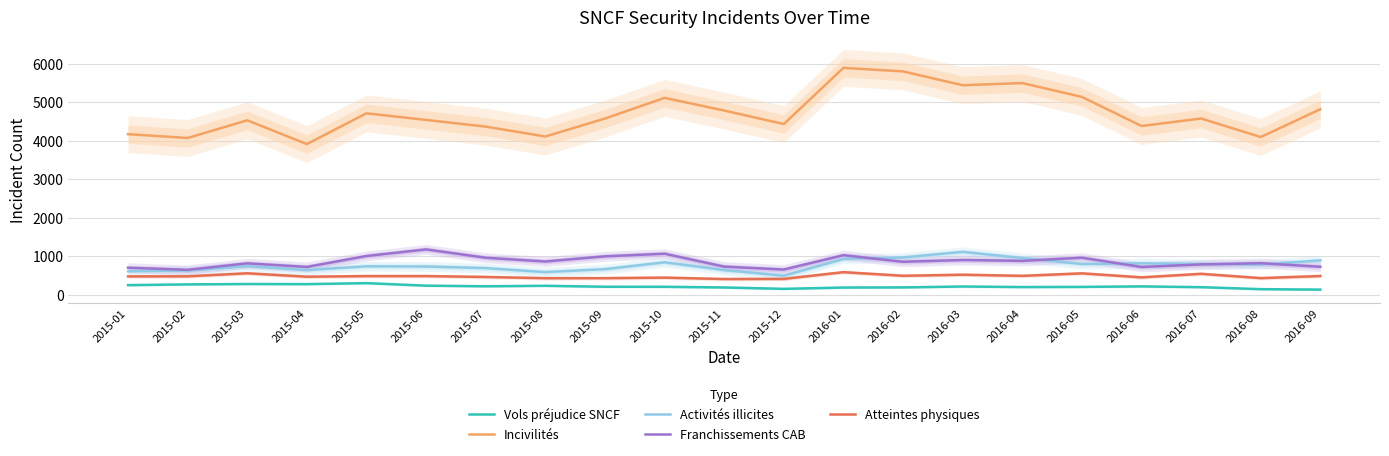

What is the value of the Incivilités point at the 1st from the left?

4169